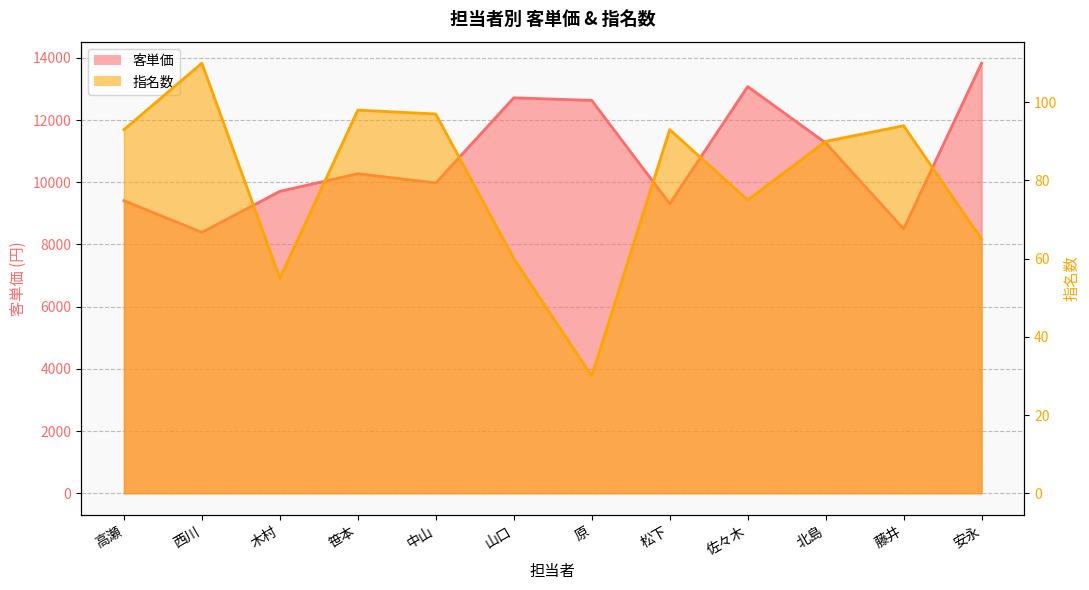

Reading left to right, transcribe all the data shown in this chart.

客単価: 高瀬=9408.6	西川=8390.9	木村=9709.1	笹本=10275.5	中山=9979.4	山口=12716.7	原=12633.3	松下=9311.8	佐々木=13080.0	北島=11266.7	藤井=8500.0	安永=13830.8
指名数: 高瀬=93.0	西川=110.0	木村=55.0	笹本=98.0	中山=97.0	山口=60.0	原=30.0	松下=93.0	佐々木=75.0	北島=90.0	藤井=94.0	安永=65.0